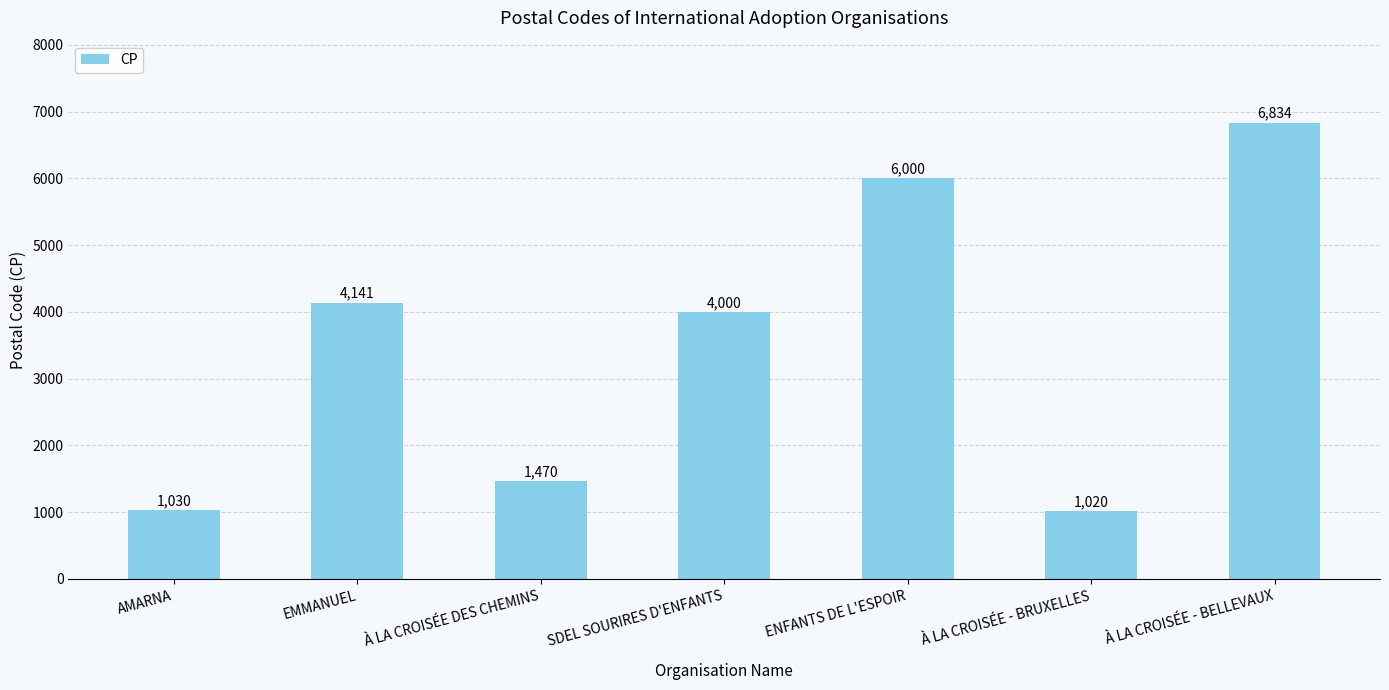

Read the value at ENFANTS DE L'ESPOIR, to the nearest 10.

6000